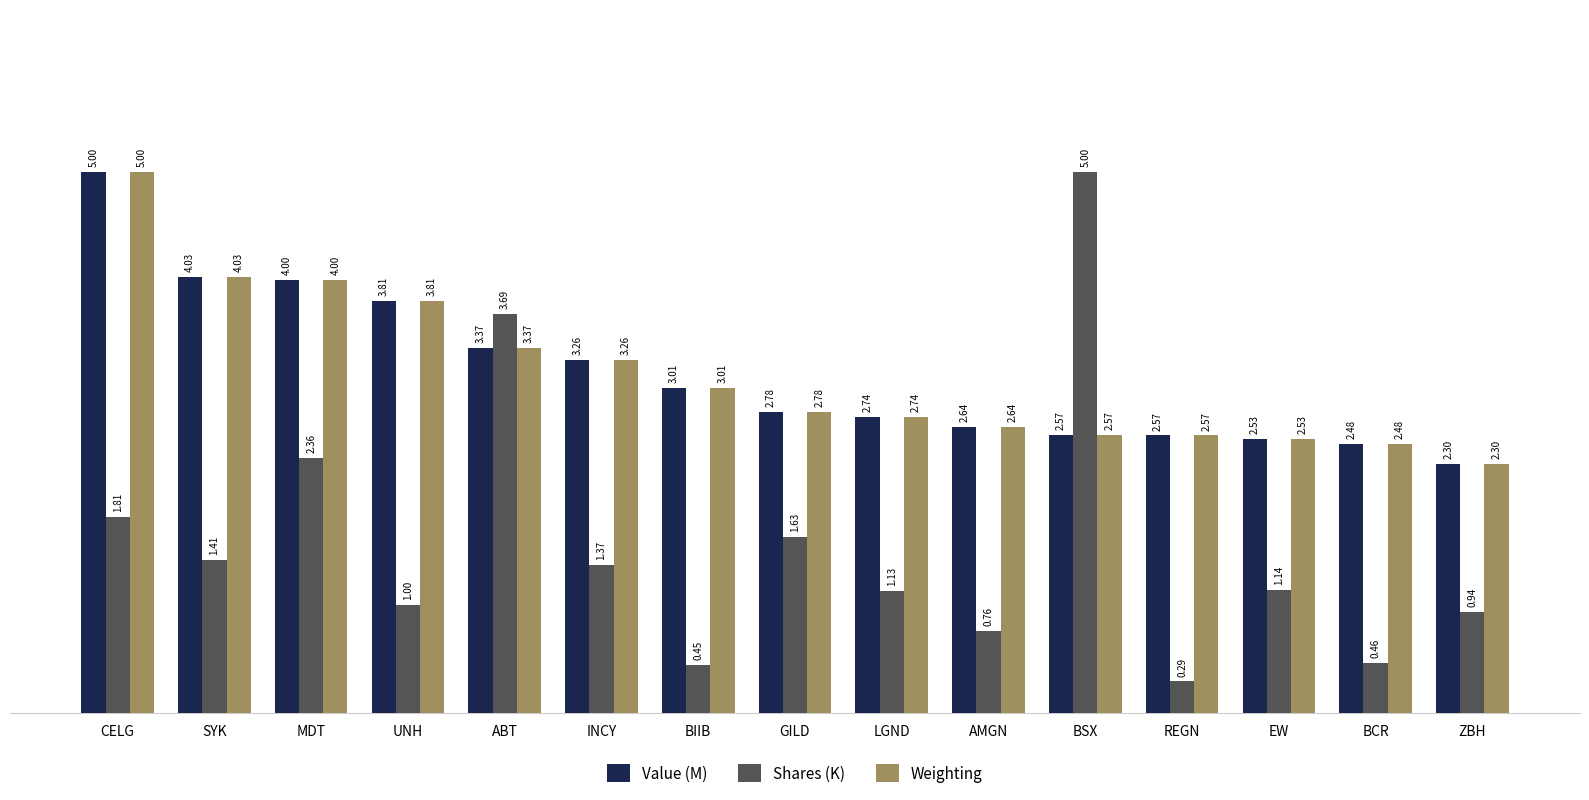

At how many categories does at least one series exceed 3?

8